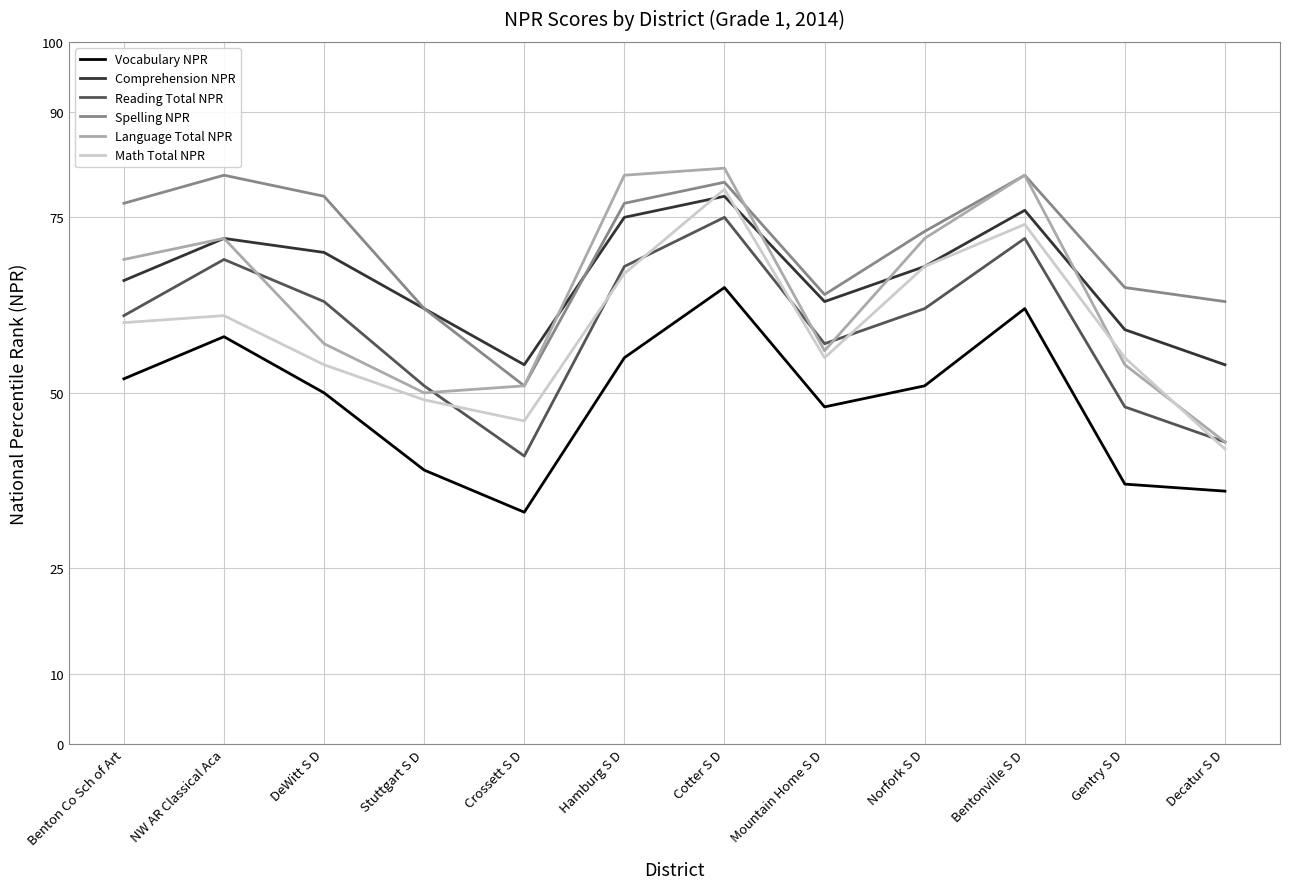

Which series has the widest spread of values?

Language Total NPR